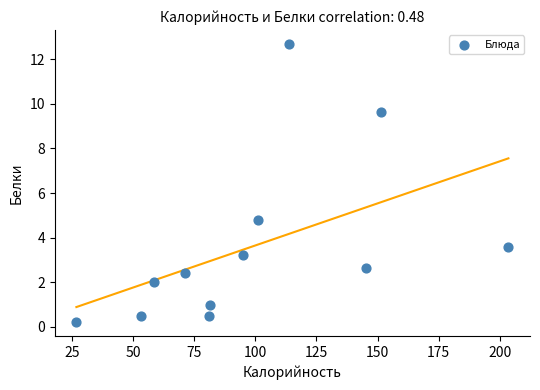

What Y value in the scatter plot is closest to 6?

4.8